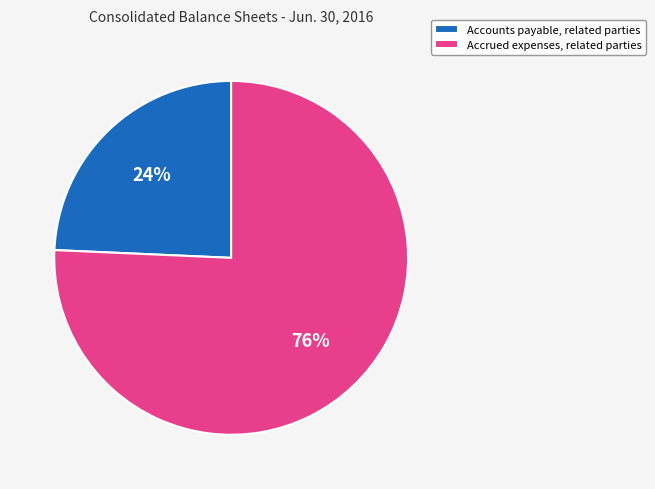

To the nearest percent, what percentage of the pie is Accounts payable, related parties?

24%